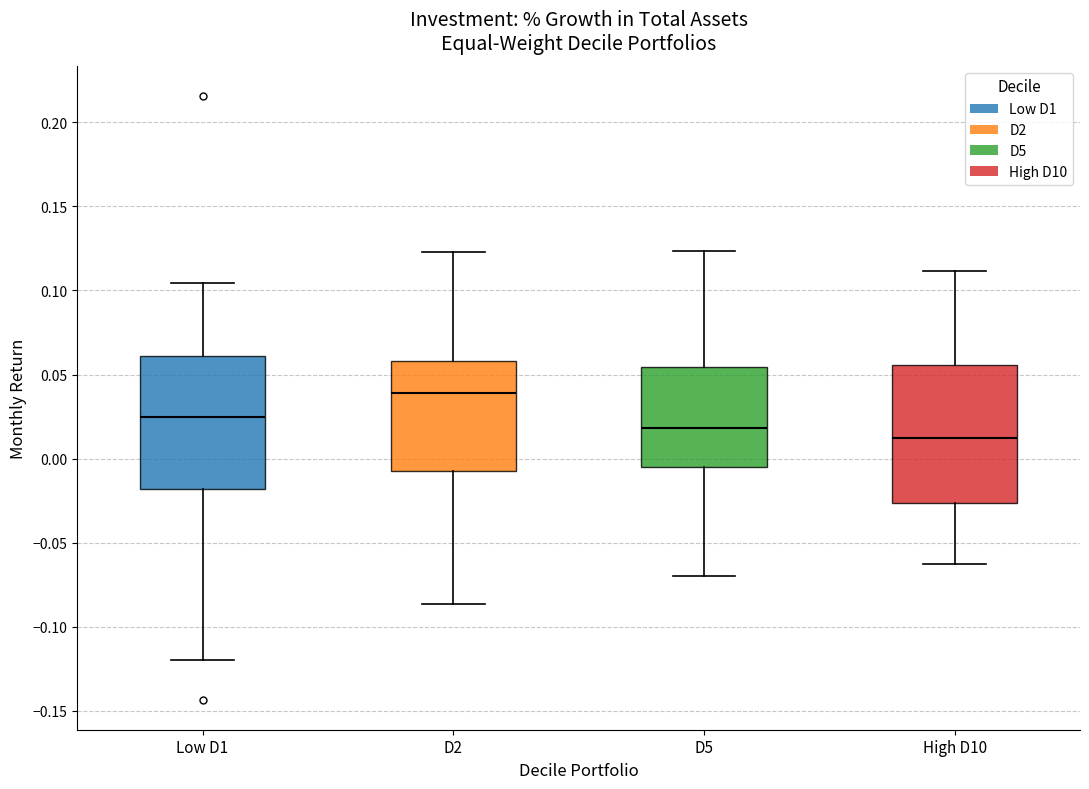

Which box's median line is the highest?

D2